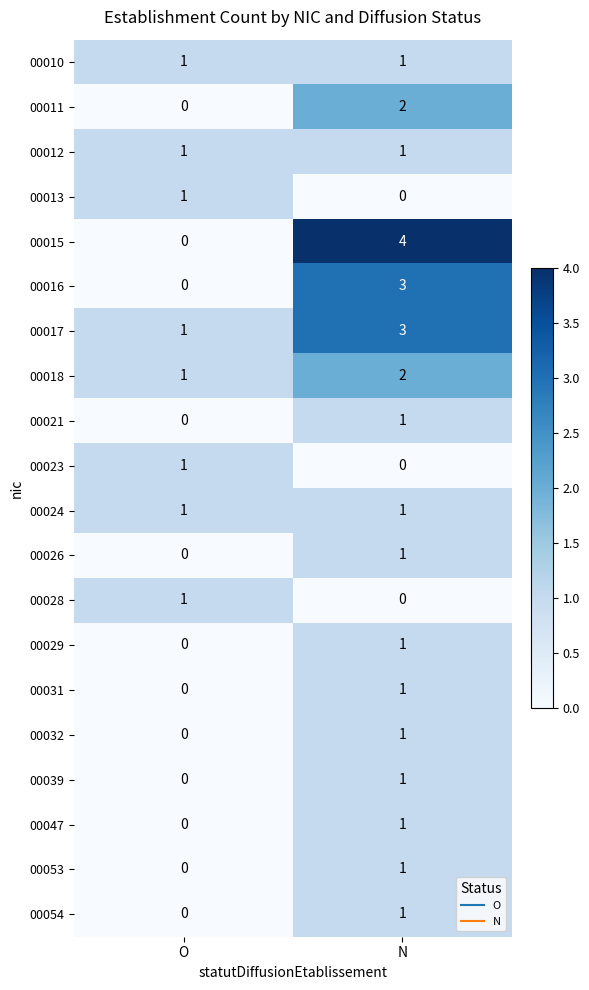

Is the value of 00015 at O greater than the value of 00010 at N?

No